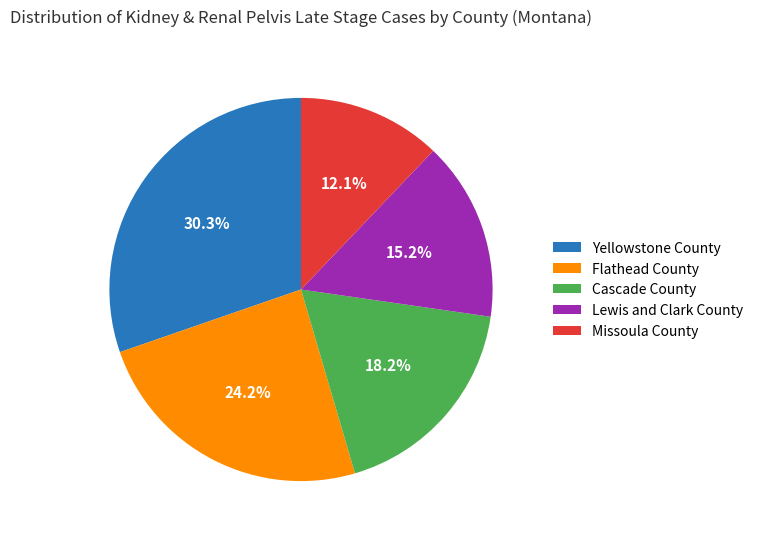

What is the largest slice in the pie chart?

Yellowstone County